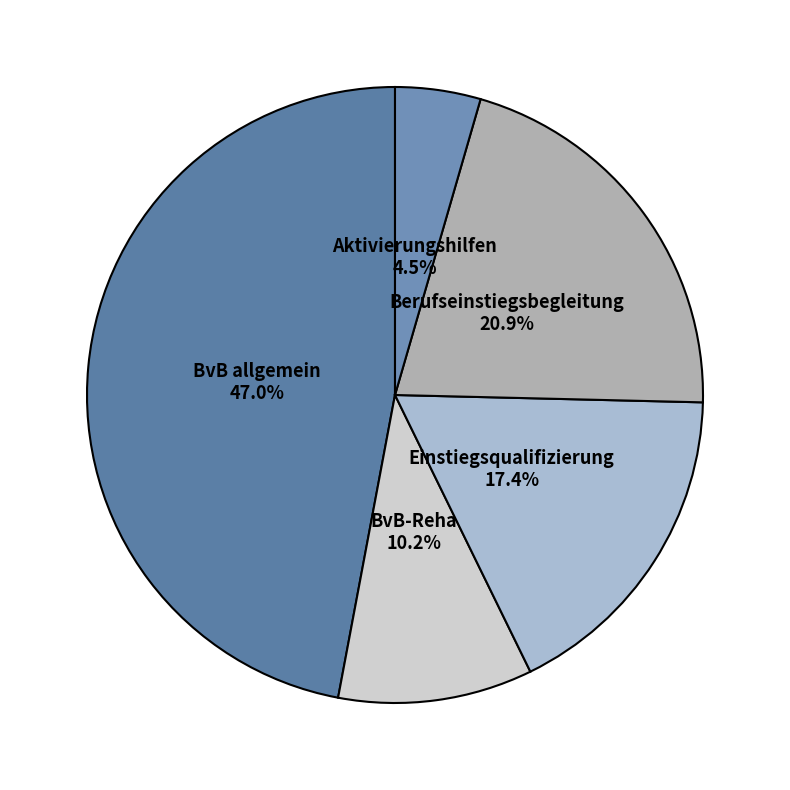

To the nearest percent, what portion does Berufseinstiegsbegleitung represent?

21%